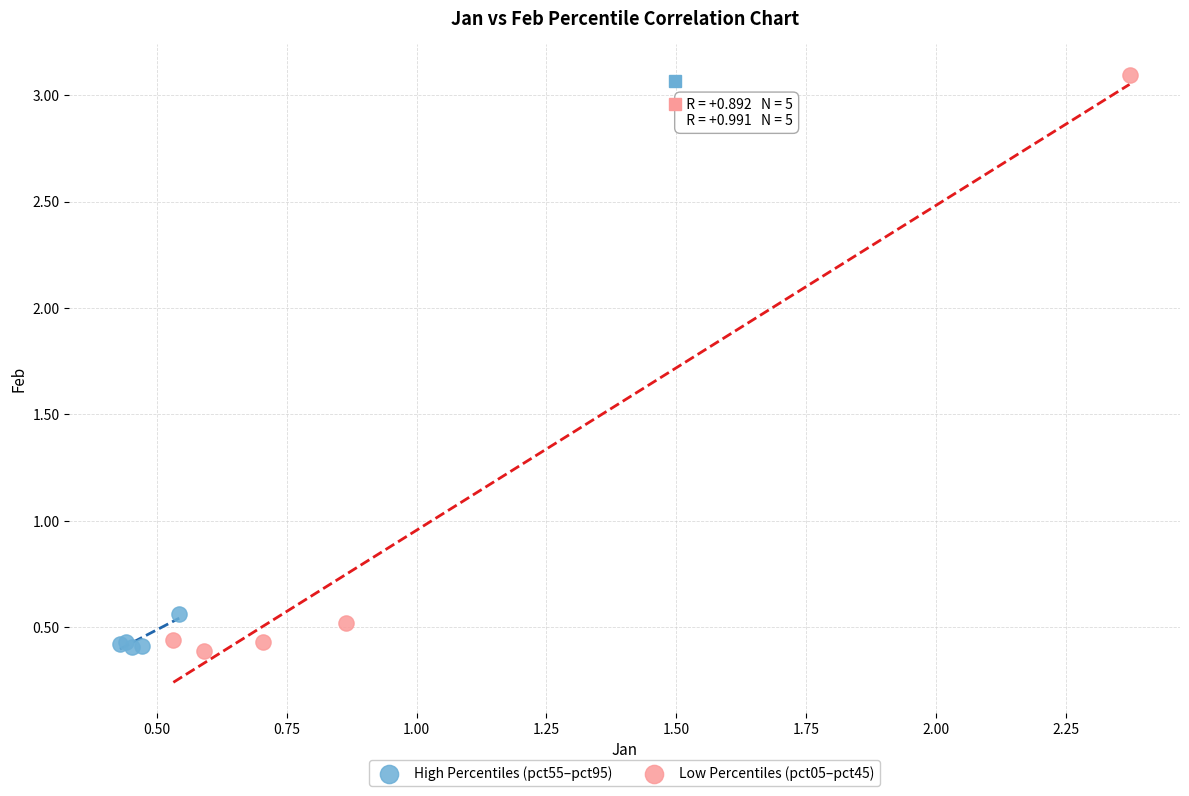

Which series contains the highest Y value?

Low Percentiles (pct05–pct45)